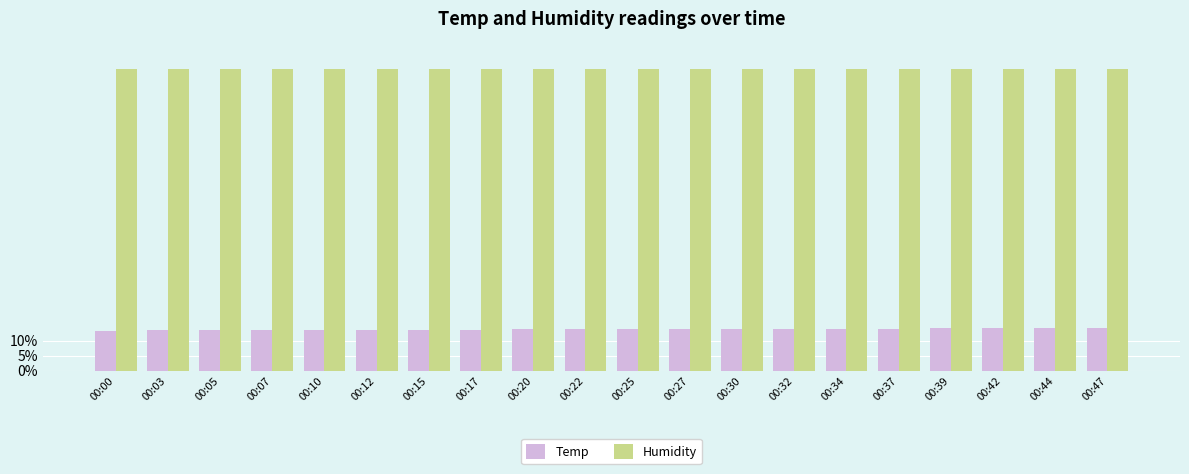

Are the bars horizontal?

No